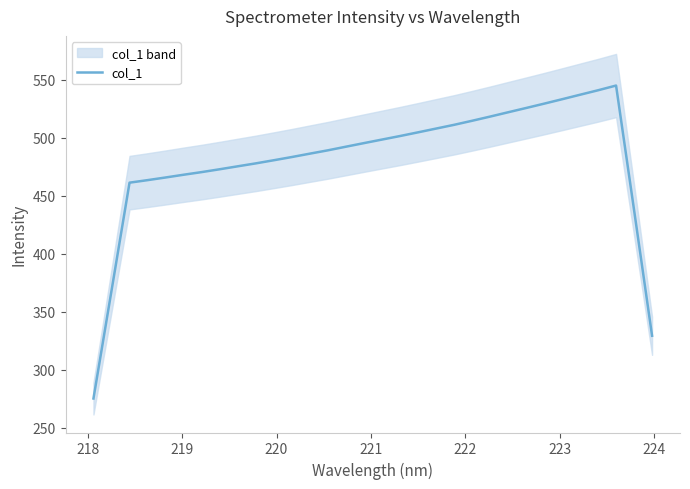

What is the lowest value of the col_1 series?

275.4